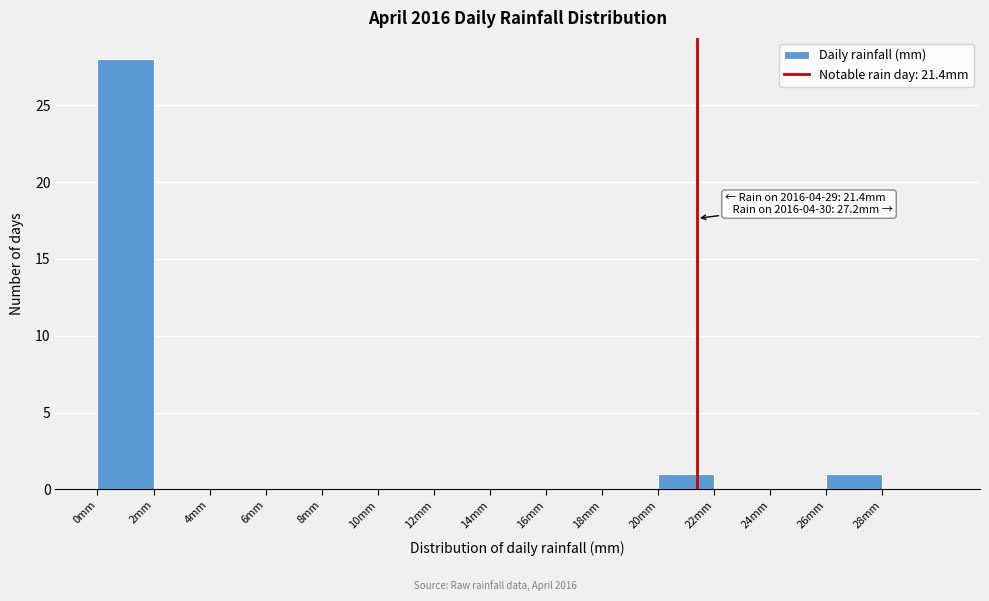

Which range on the x-axis has the tallest bar?

0 to 2